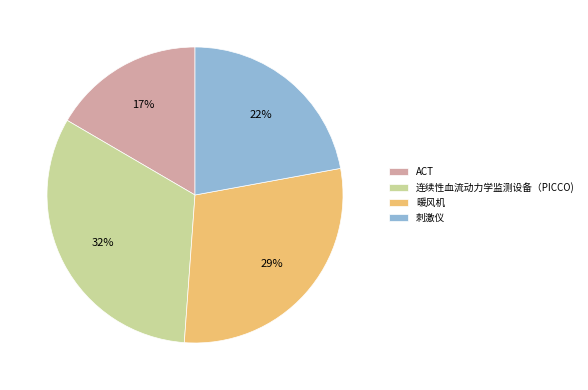

What percentage is the 暖风机 slice, to the nearest percent?

29%